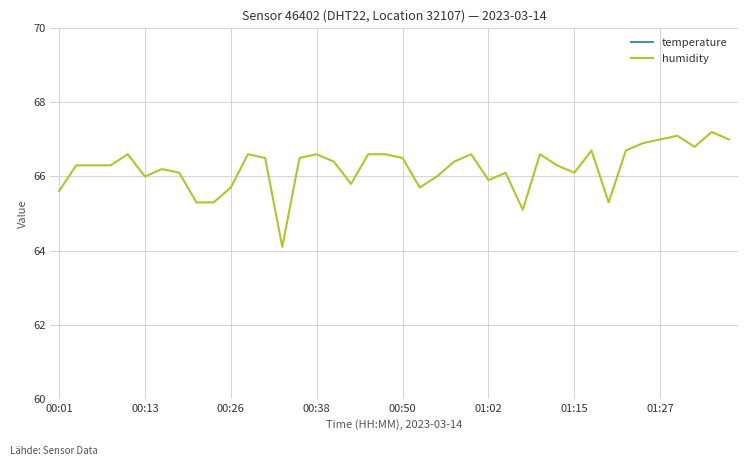

True or false: temperature and humidity cross at least once.

False